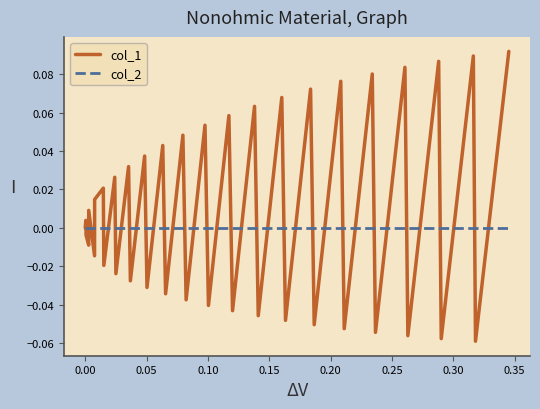

List the series in order of their overall mean, lowest first.

col_2, col_1